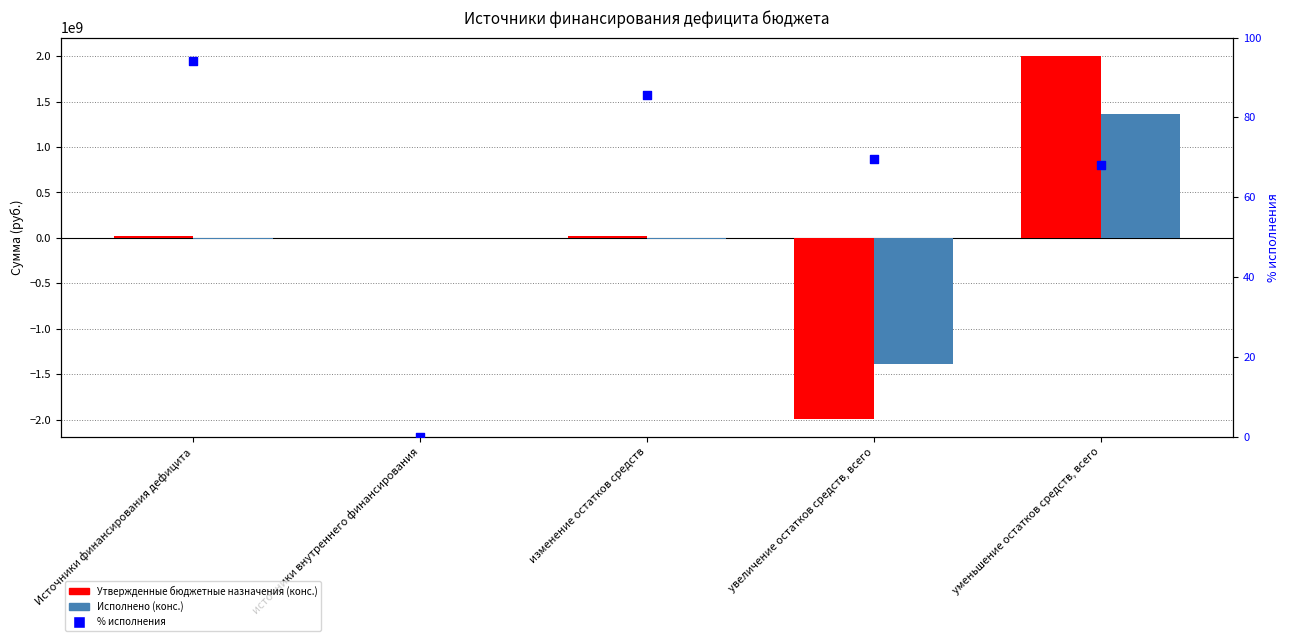

Which series has the widest spread of Y values?

Утвержденные бюджетные назначения (конс.)